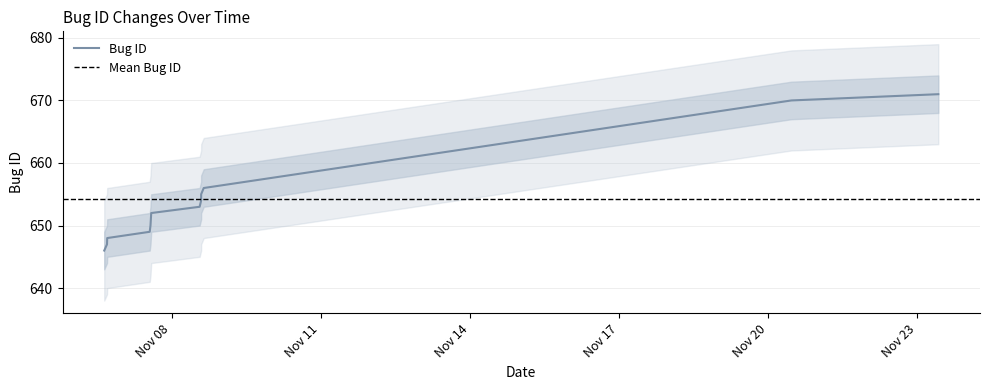

What is the value of the 8th point from the left?

654